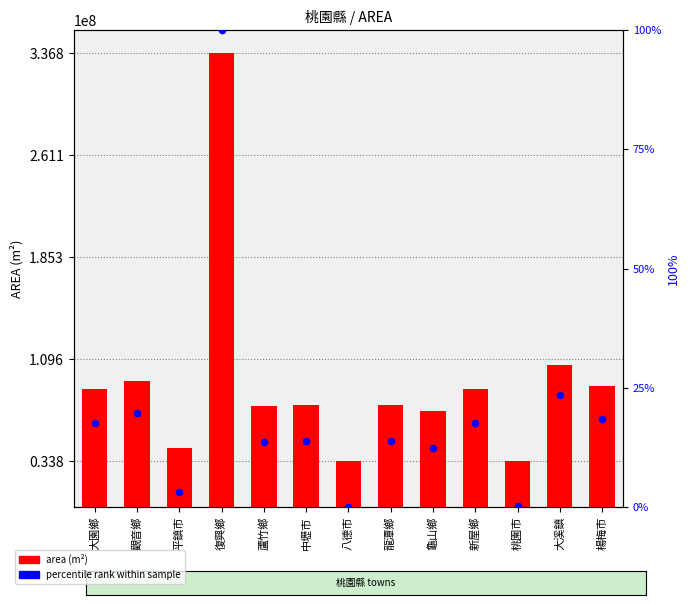

Which series contains the highest Y value?

area (m²)